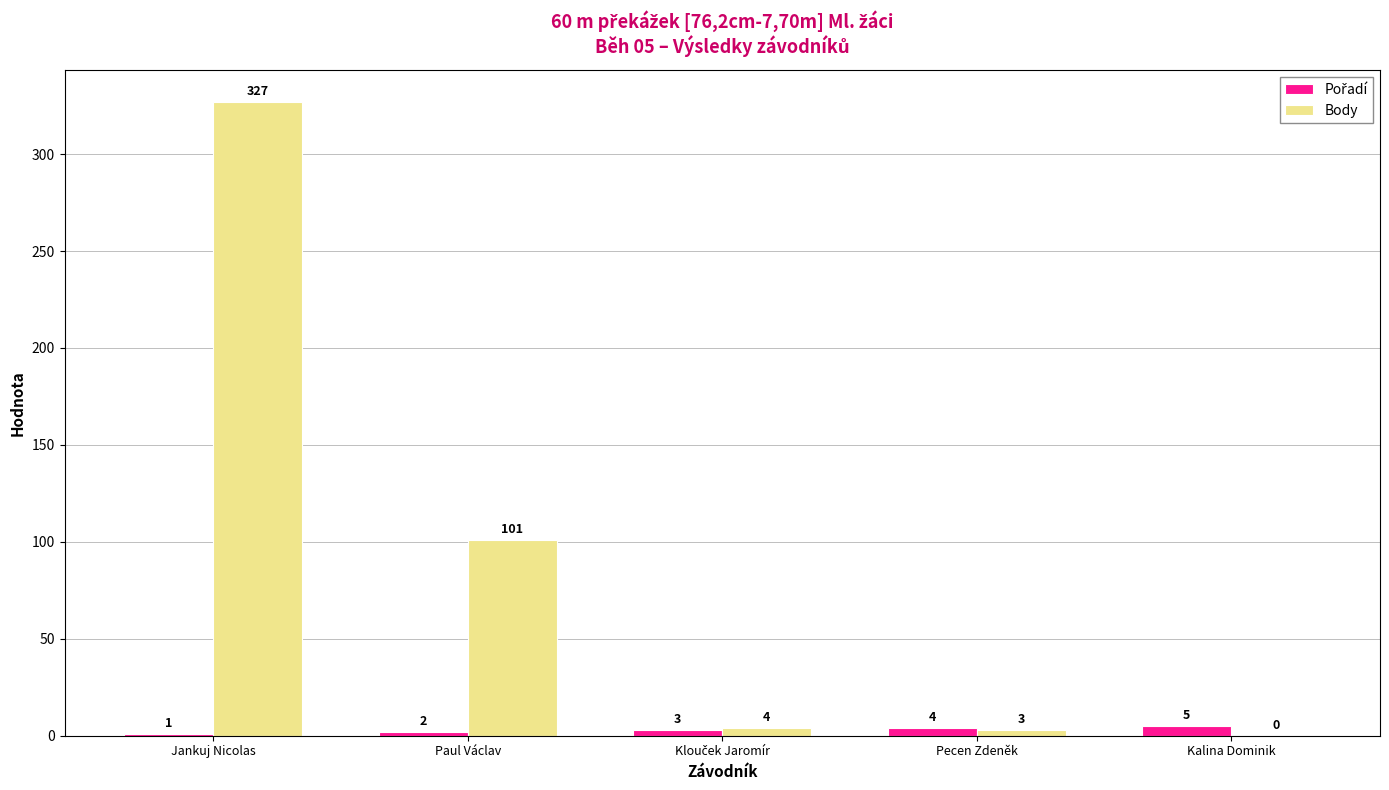

Are the bars grouped side by side (vs. stacked)?

Yes